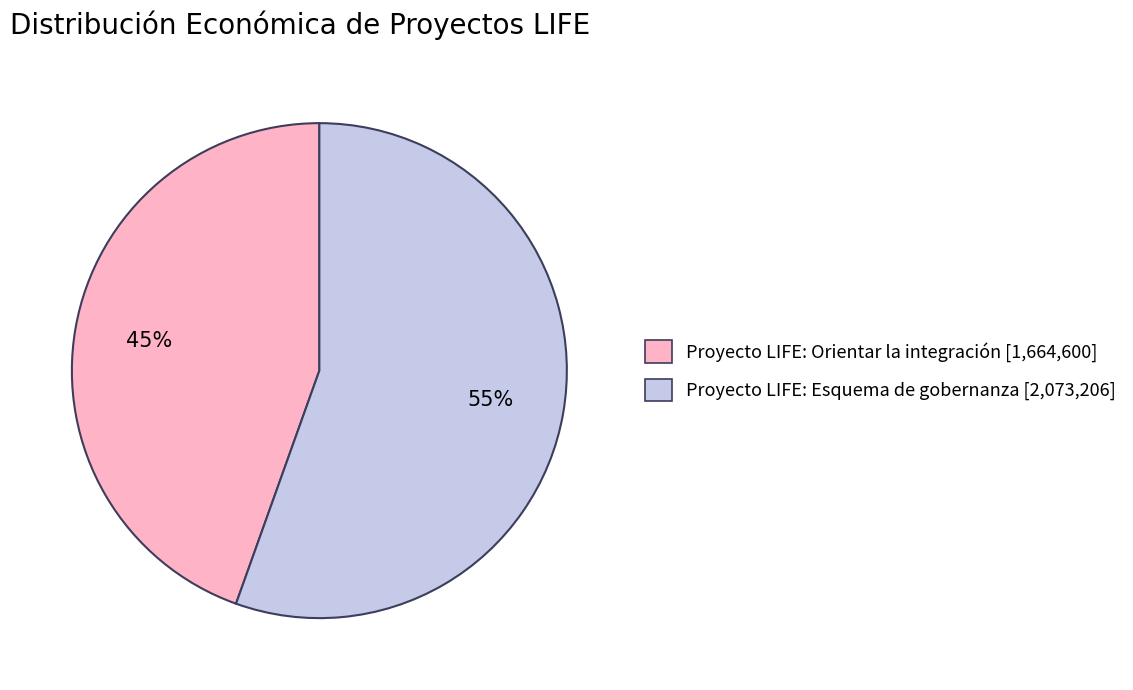

Is it true that Proyecto LIFE: Orientar la integración is 37% of the pie?

False